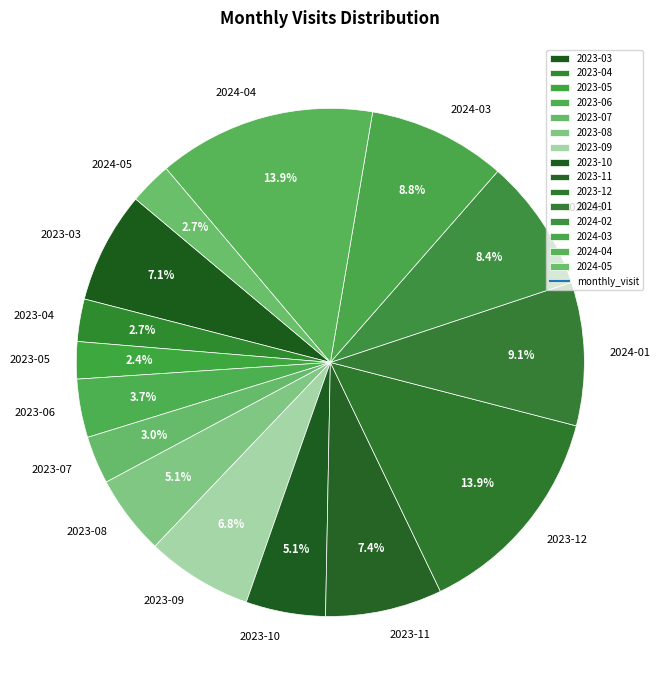

True or false: 2023-08 accounts for 5% of the total.

True